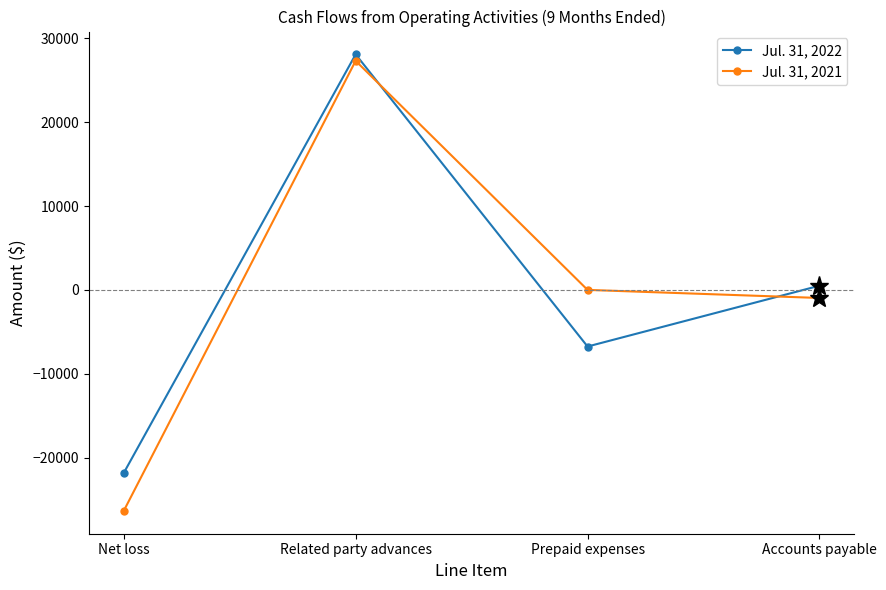

What is the spread (max minus min) of values at Accounts payable?

1463